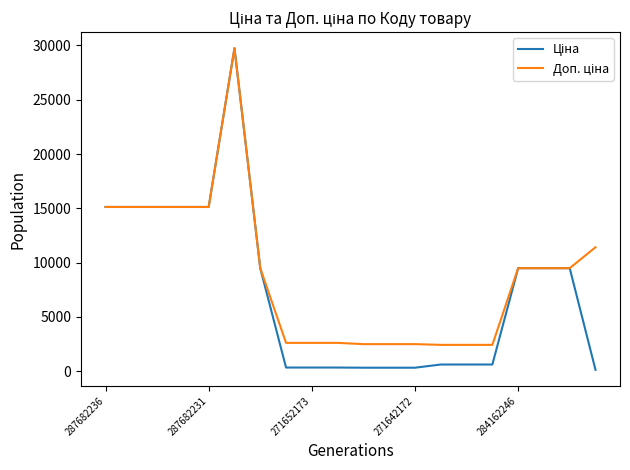

Is this an area chart (filled region under the line)?

No